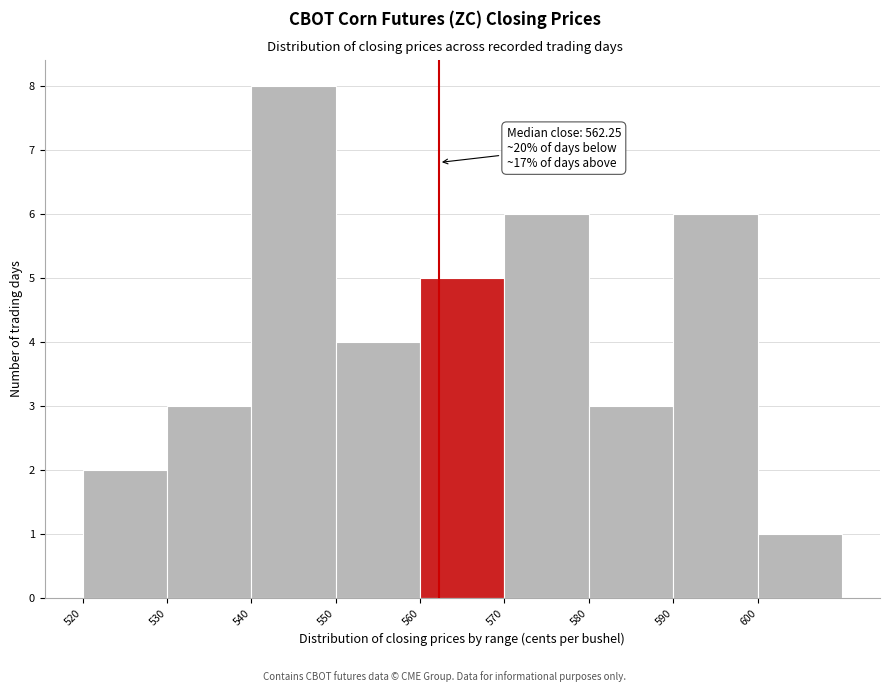

Over which range of the x-axis is the bar tallest?

540 to 550